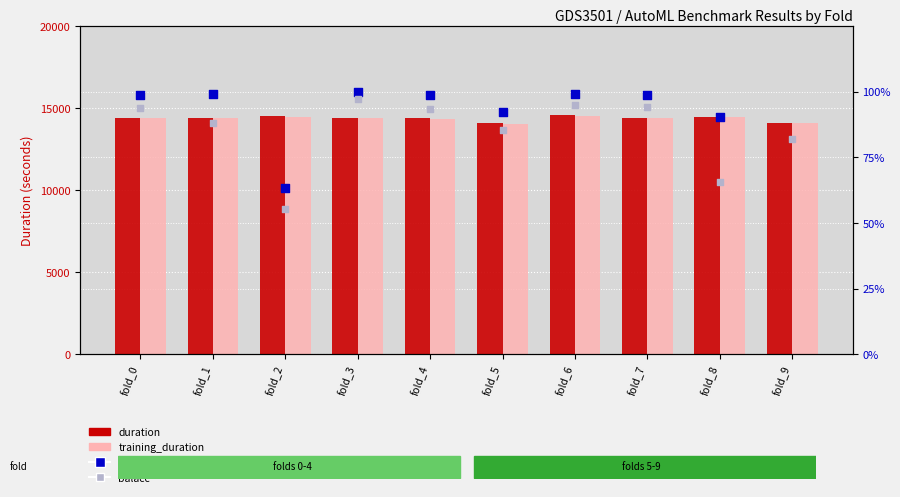

Which series contains the highest Y value?

duration